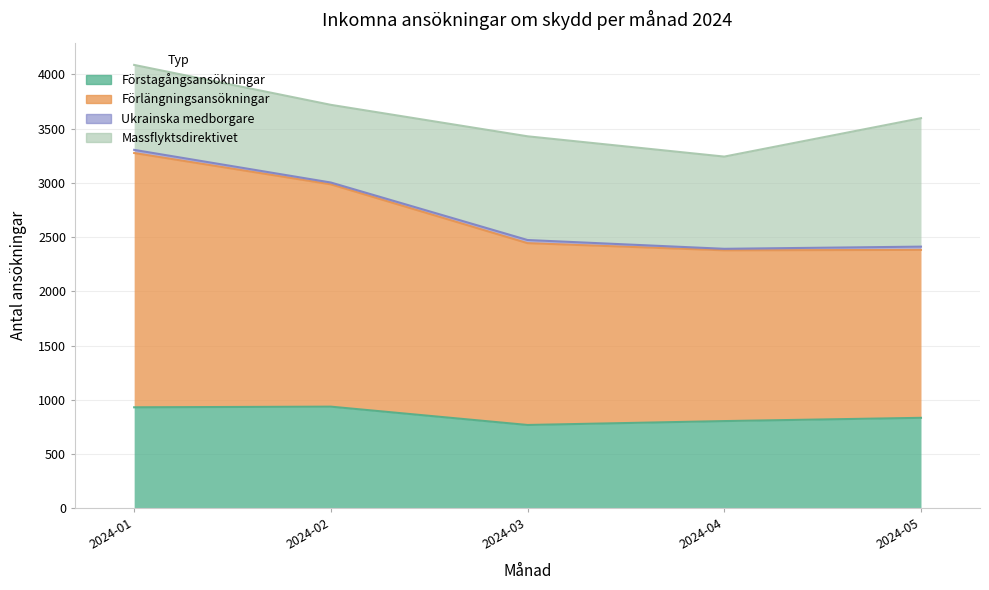

Is it true that Förstagångsansökningar equals 805 at 2024-04?

True